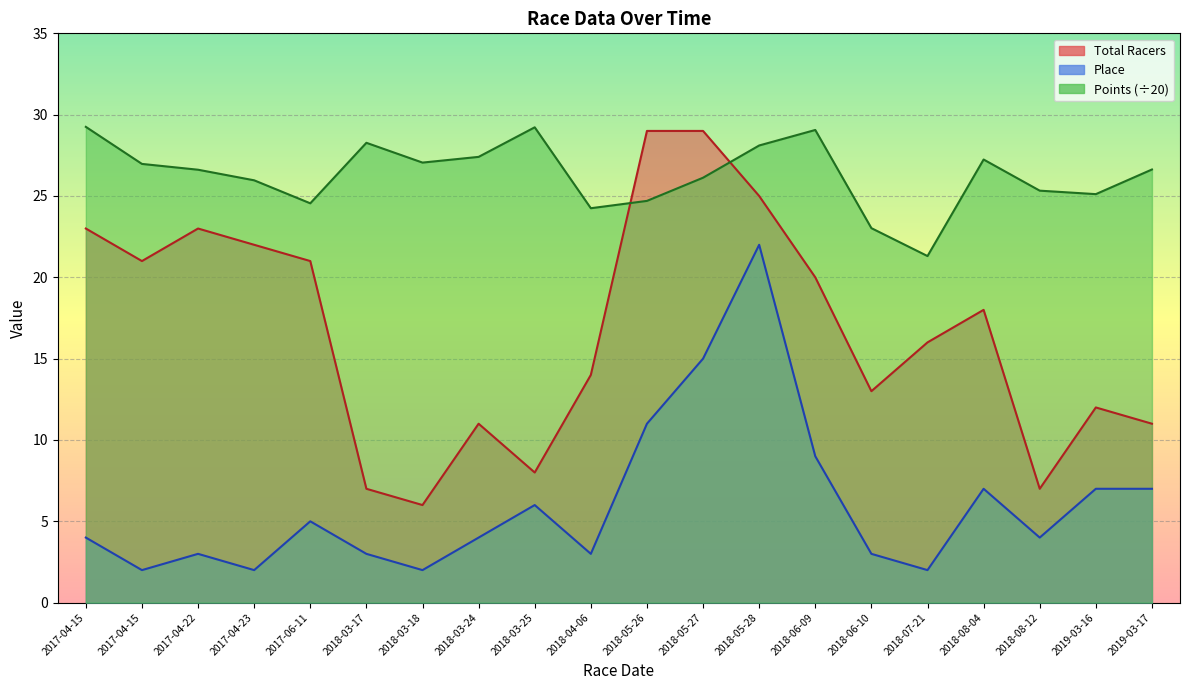

What is the sum of all Place values?

121.0